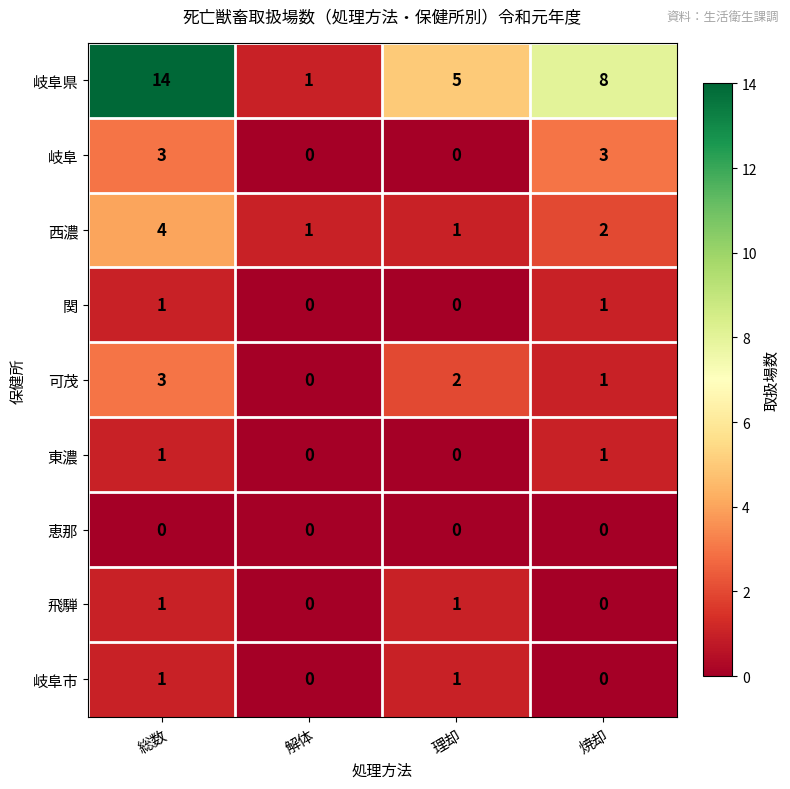

Between 解体 and 理却, which series saw the biggest shift?

岐阜県